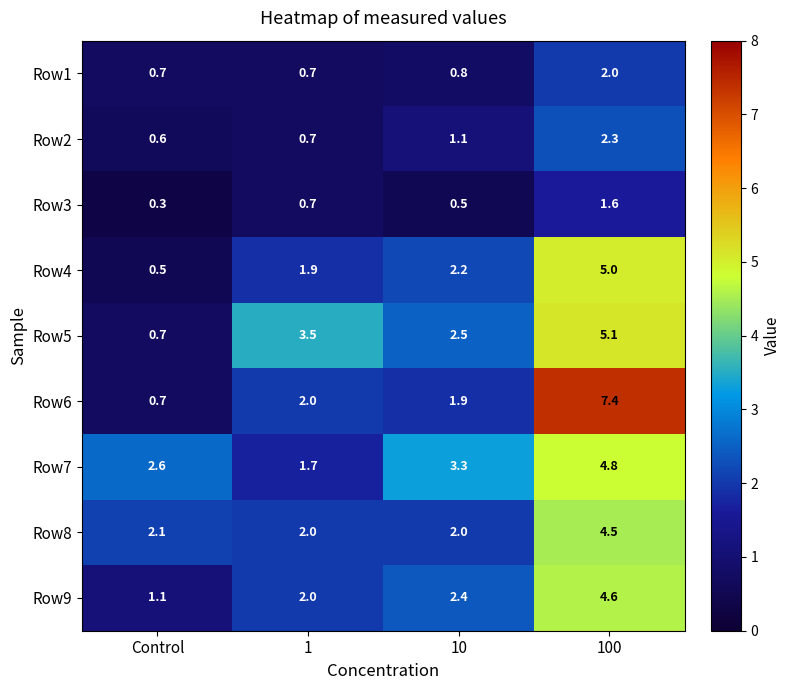

What is the maximum value for Row5?

5.1